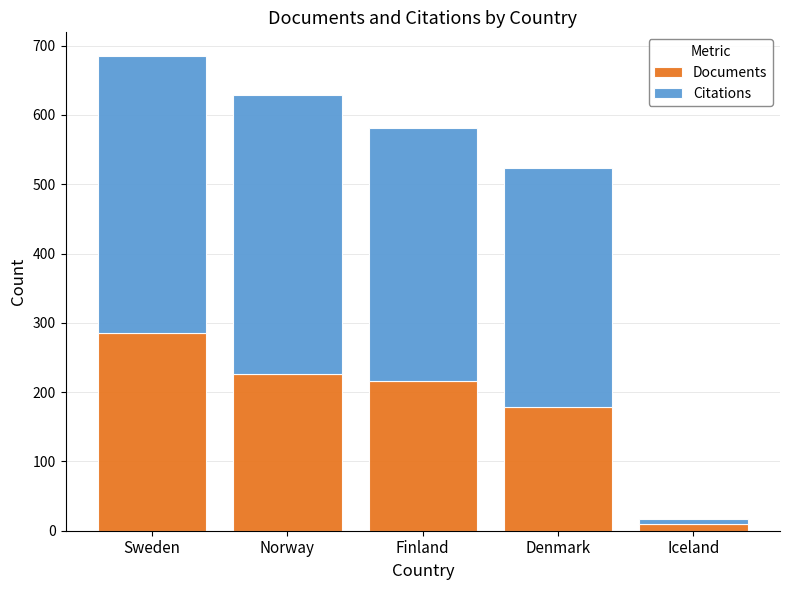

How many values in the Documents series are below 216?

2